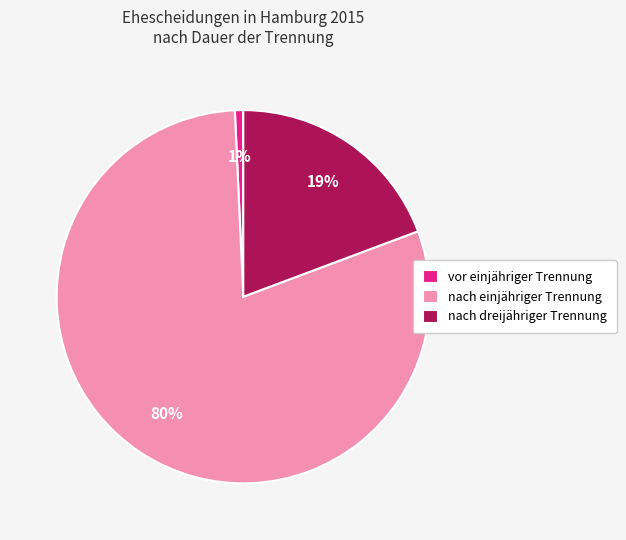

Between vor einjähriger Trennung and nach einjähriger Trennung, which is larger?

nach einjähriger Trennung